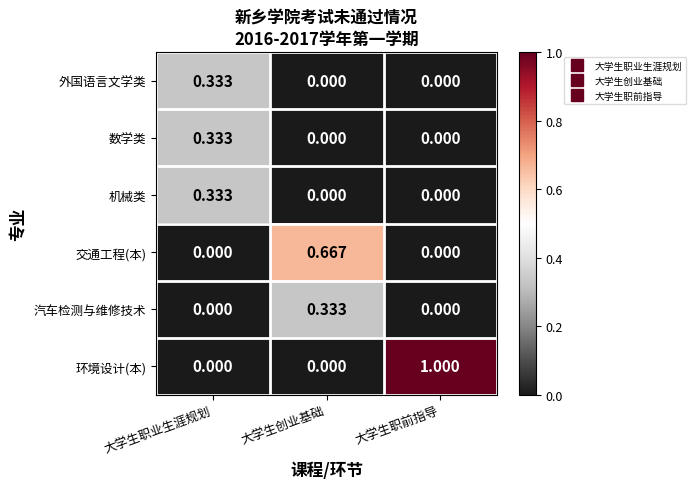

Between 大学生职业生涯规划 and 大学生创业基础, which series saw the biggest shift?

交通工程(本)